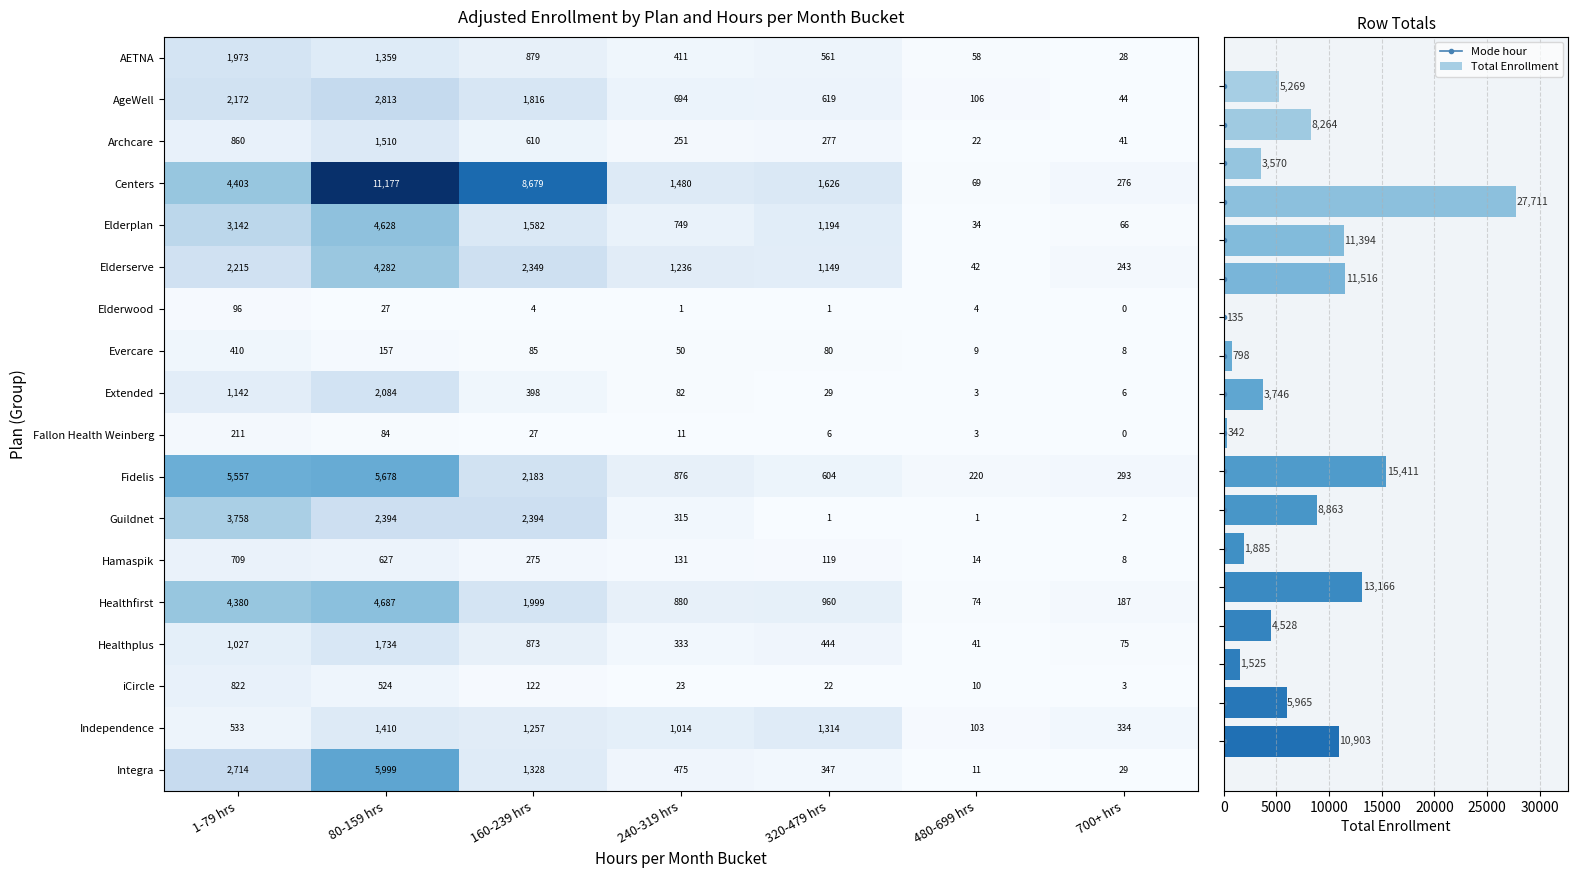

What is the total value across all series at 320-479 hrs?

9352.3